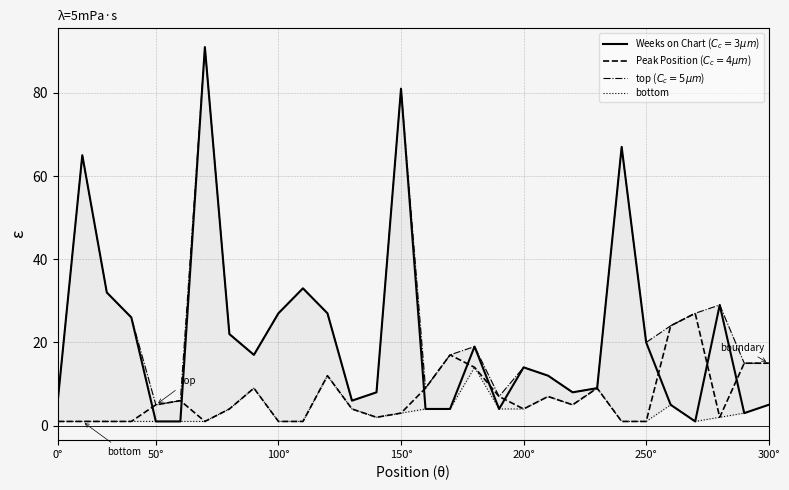

True or false: top and Weeks on Chart intersect in this chart.

False